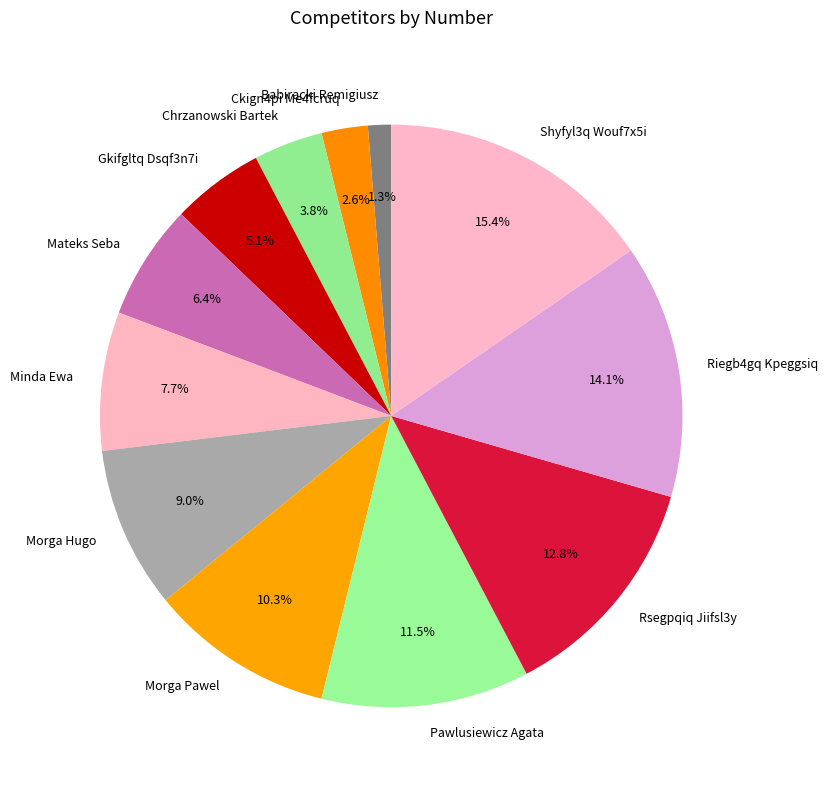

What percentage do Morga Hugo and Minda Ewa together represent?

16.7%